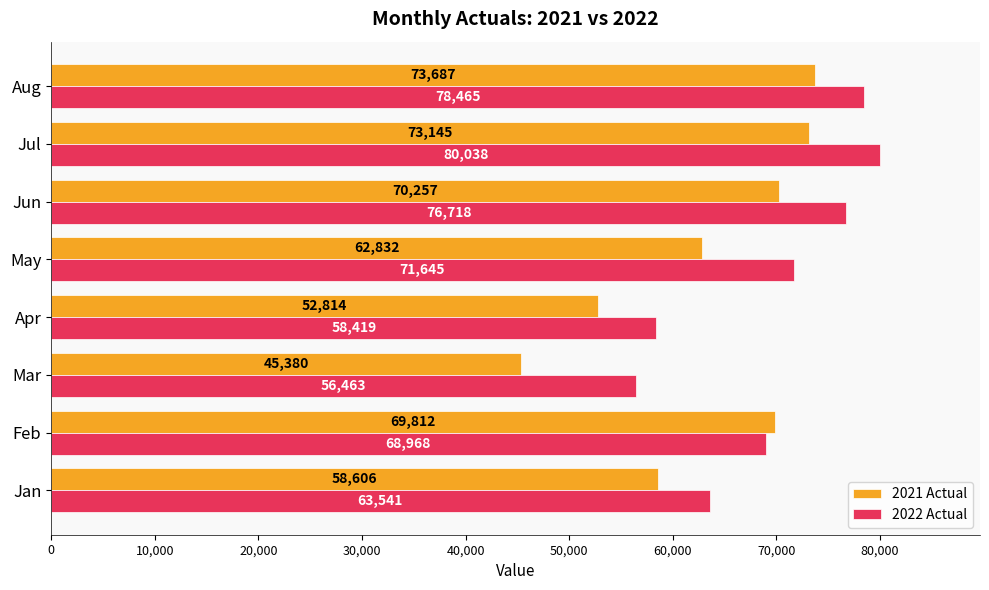

Where is 2022 Actual nearest to the value 68250?

Feb